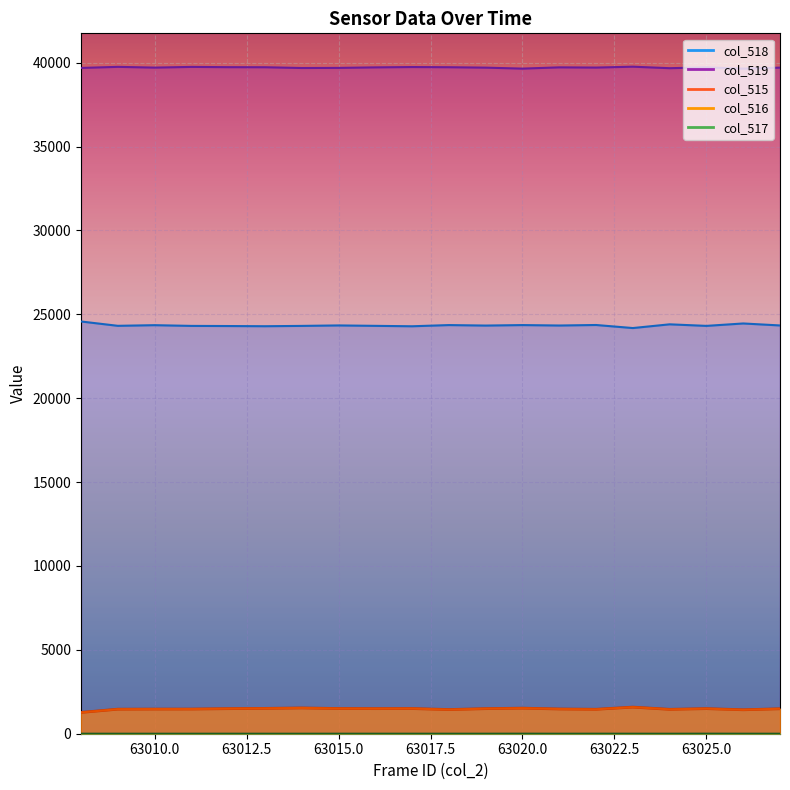

Count the number of categories in the chart.

20